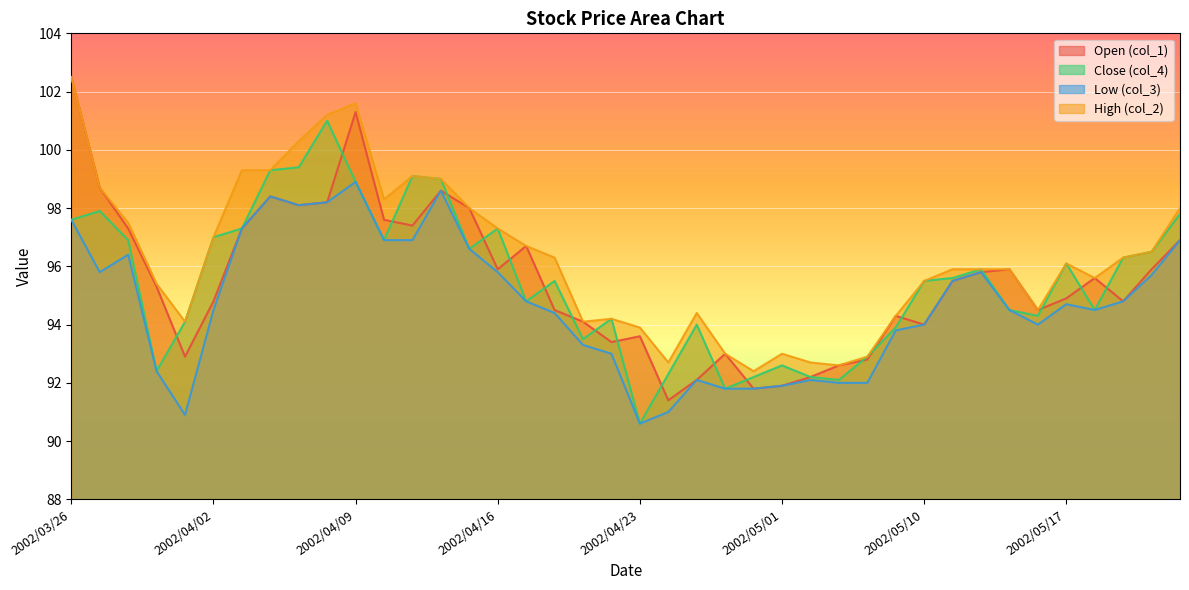

What is the smallest value displayed?

90.6